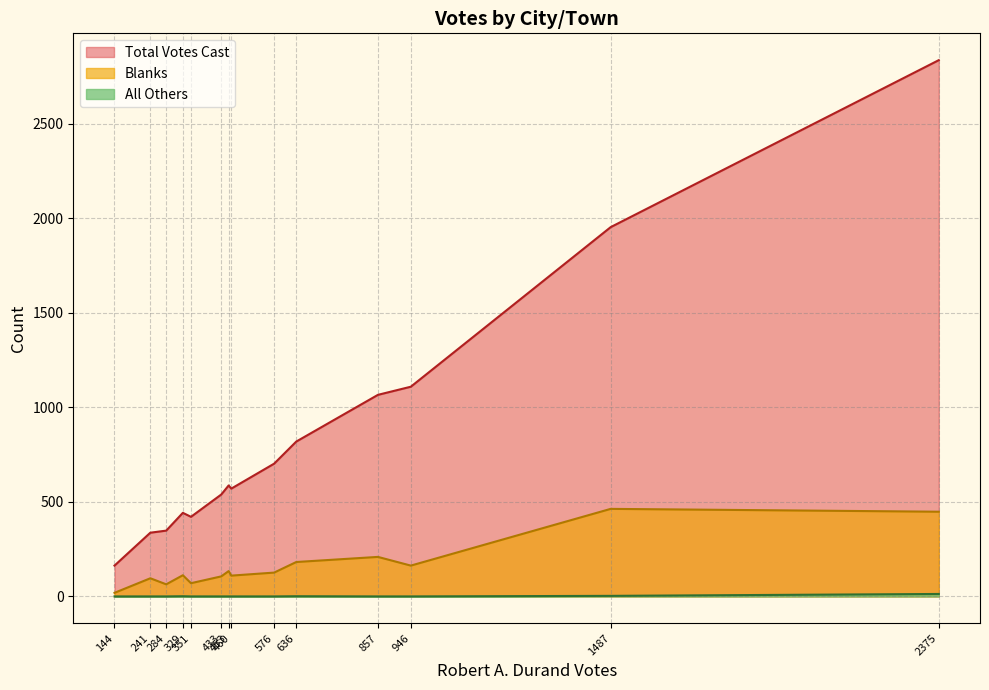

What is the maximum value shown in the chart?

2836